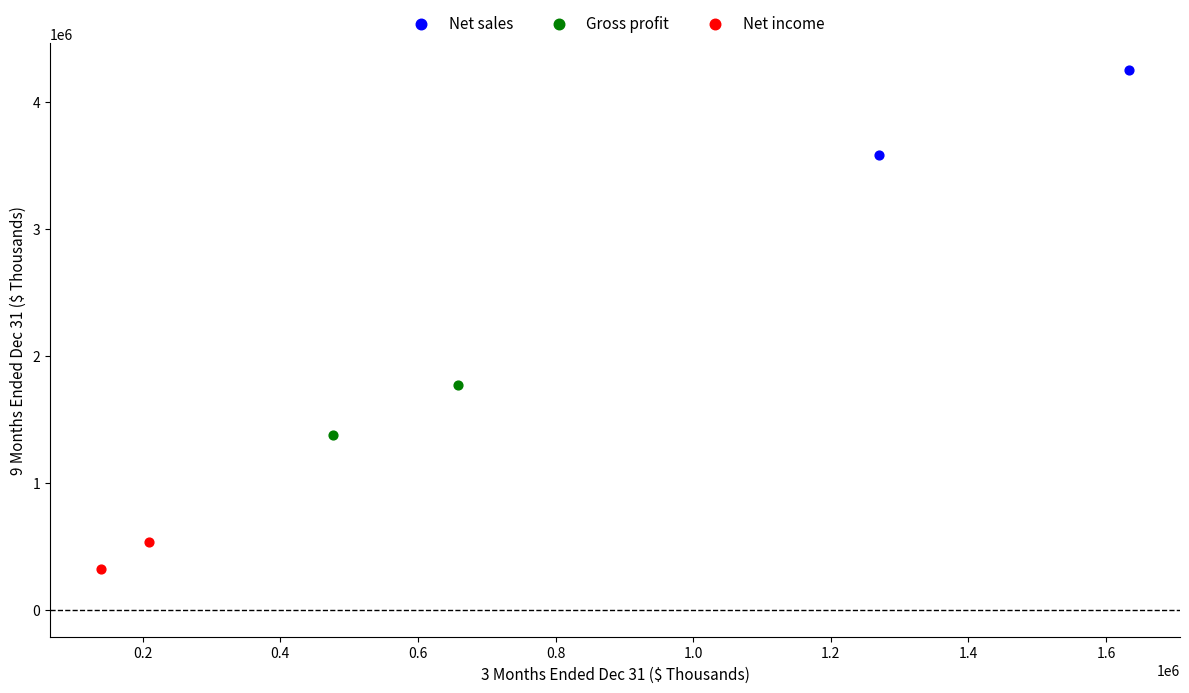

Which series reaches the minimum Y coordinate?

Net income